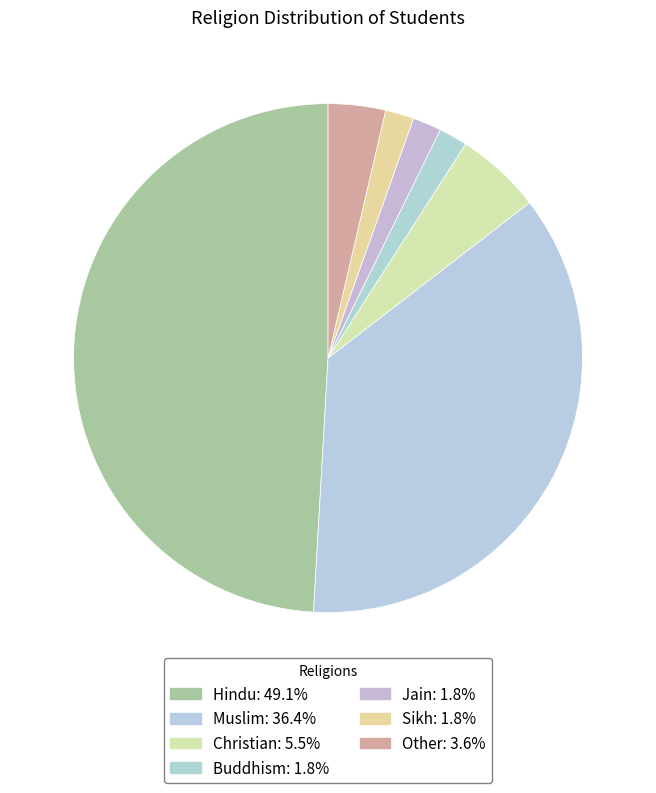

Which category has the smallest portion of the pie?

Buddhism